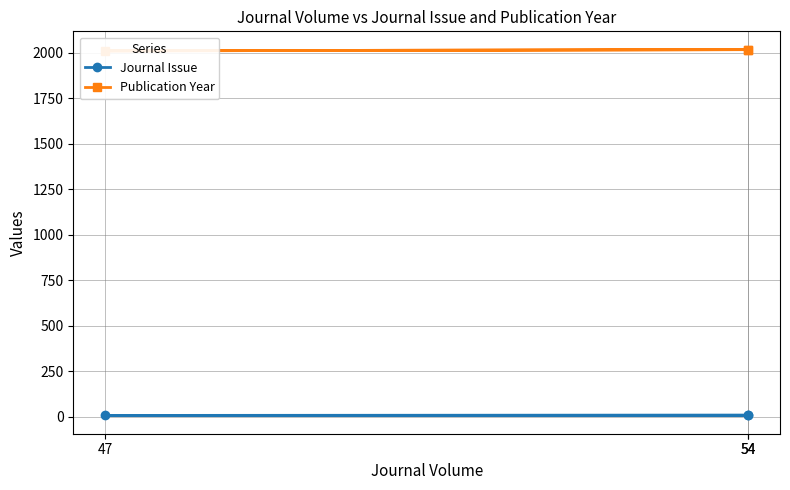

What is the average value of the Journal Issue series?

8